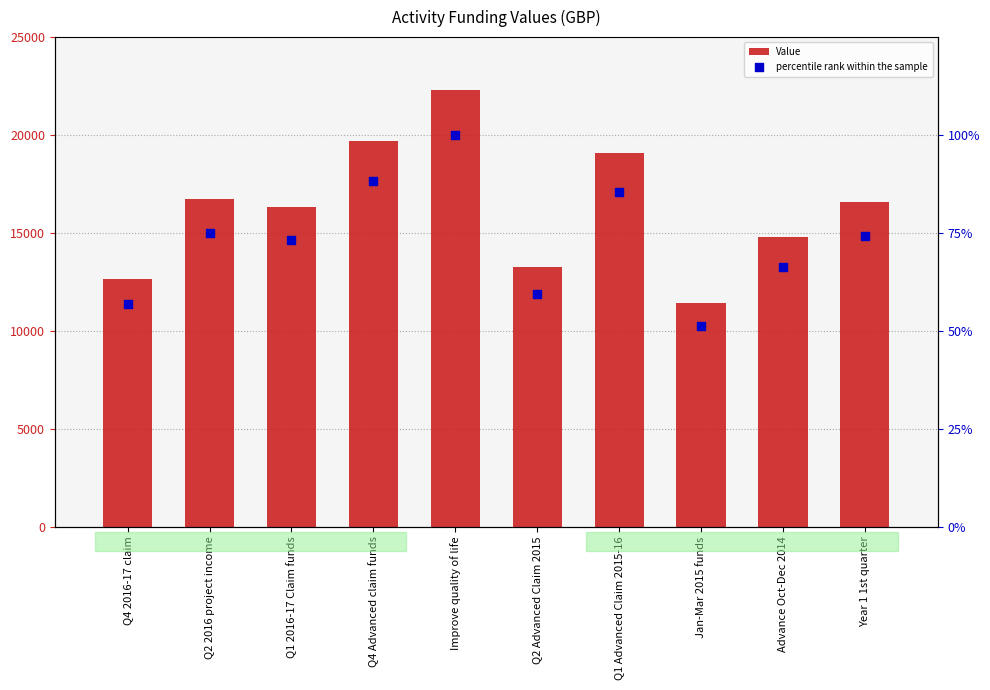

Is the value of percentile rank within the sample at Q4 2016-17 claim greater than the value of Value at Q4 Advanced claim funds?

No